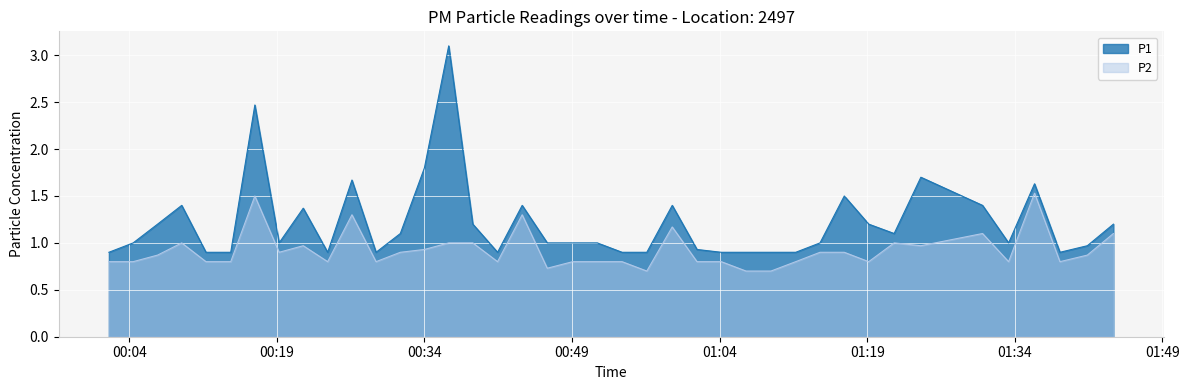

What is the label of the 30th point from the left?

2022-09-29T01:14:12